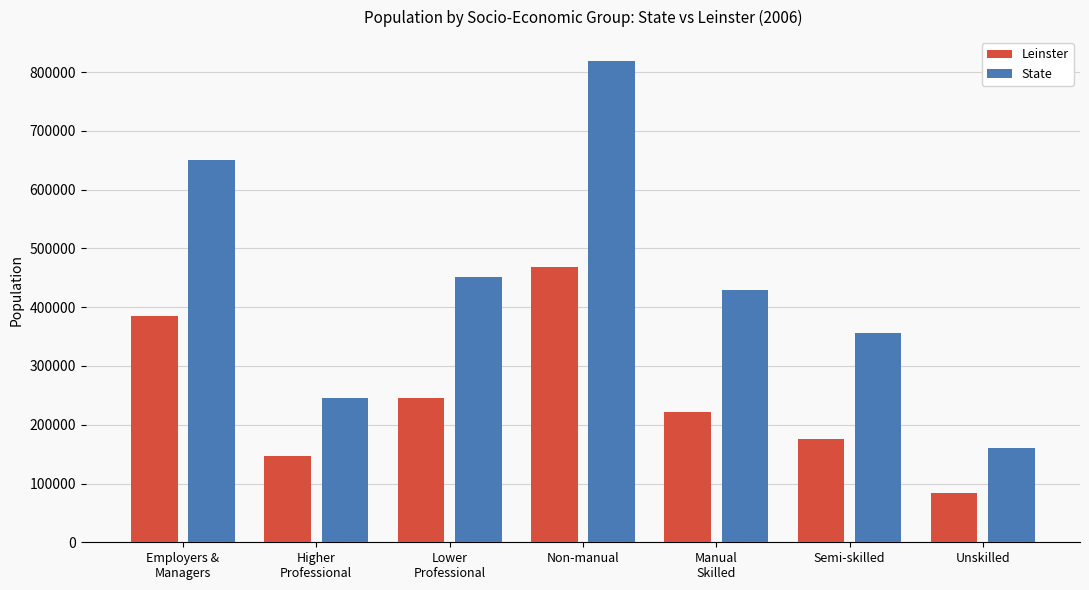

True or false: State has a value of 451865 at Lower
Professional.

True